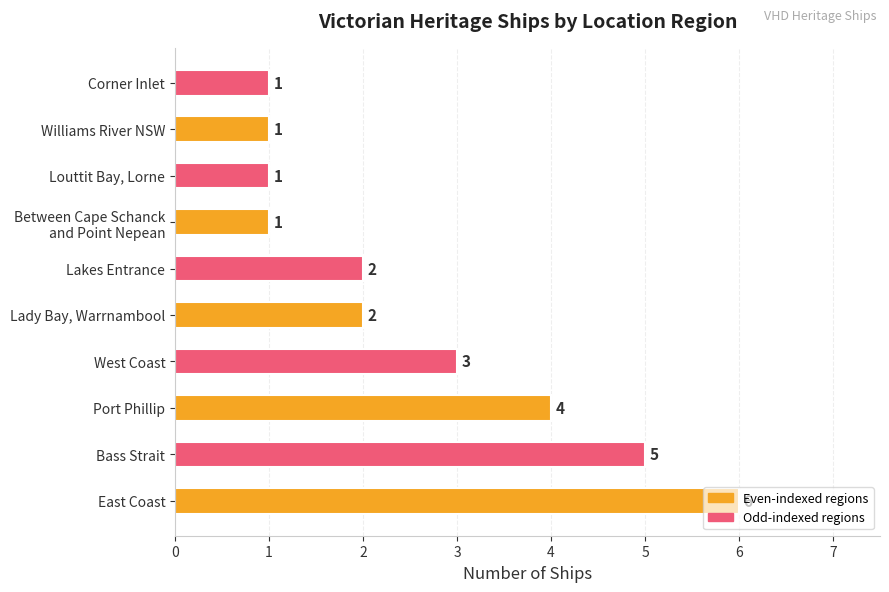

Is it true that the value at East Coast is 9?

False